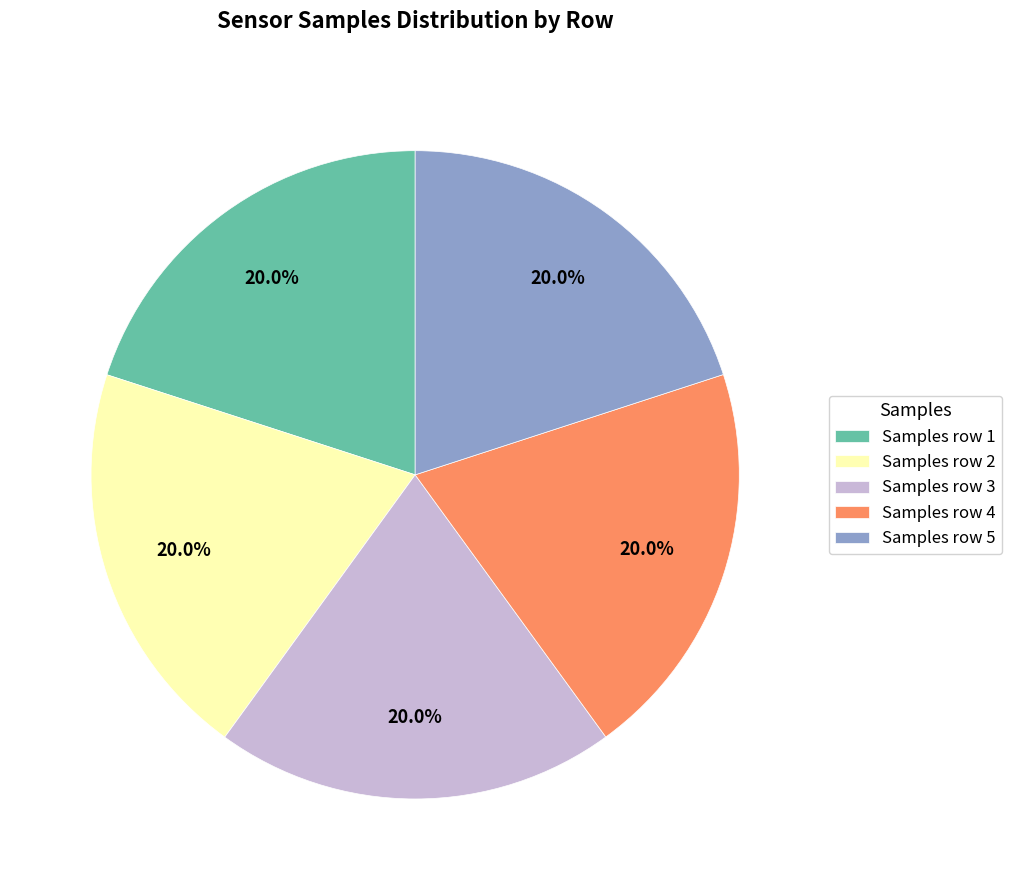

What percentage is NOT represented by Samples row 4?

80.0%